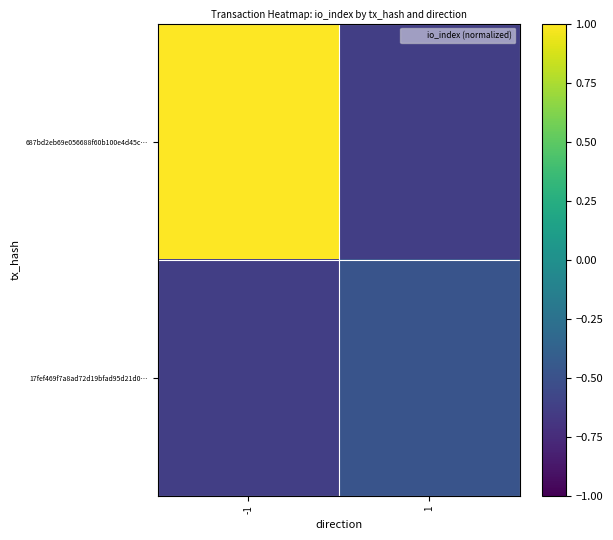

Reading left to right, extract all data points from this chart.

687bd2eb69e056688f60b100e4d45c…: -1=1.0	1=-0.6
17fef469f7a8ad72d19bfad95d21d0…: -1=-0.6	1=-0.5